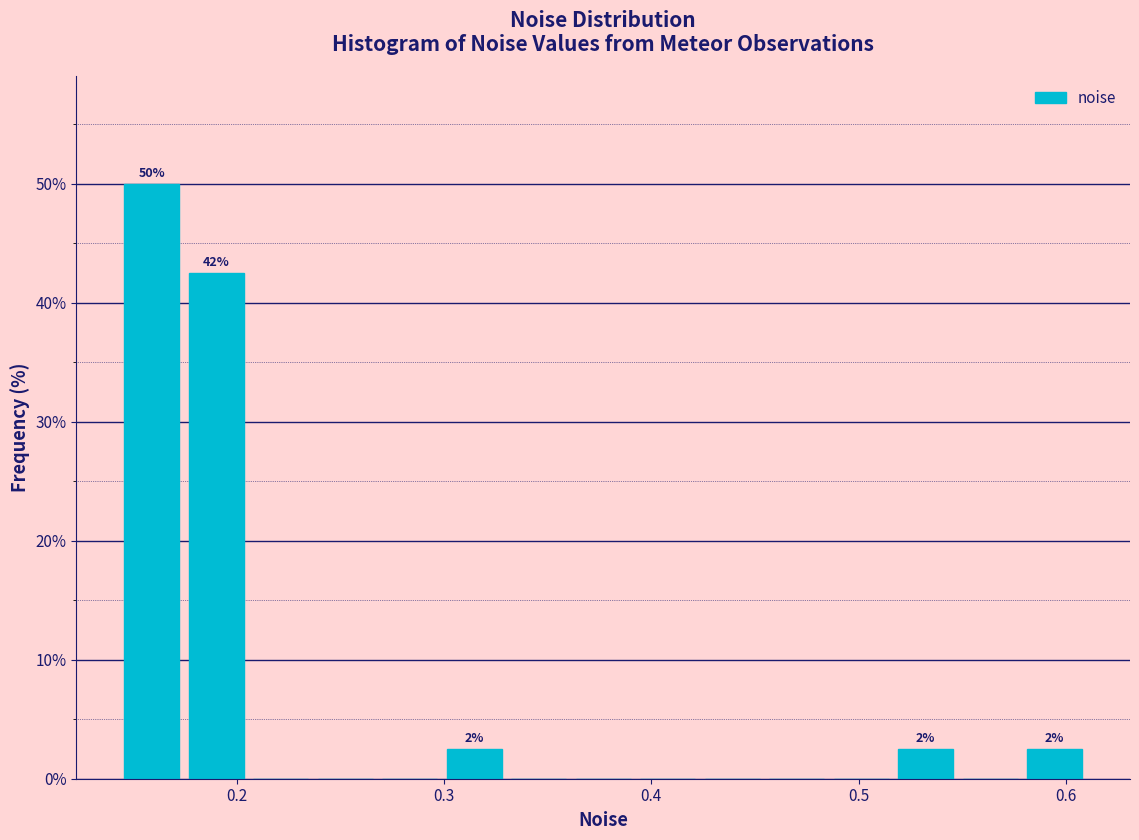

Around what value on the x-axis is the tallest bar? Give the approximate position of its centre, as read against the axis.

0.16